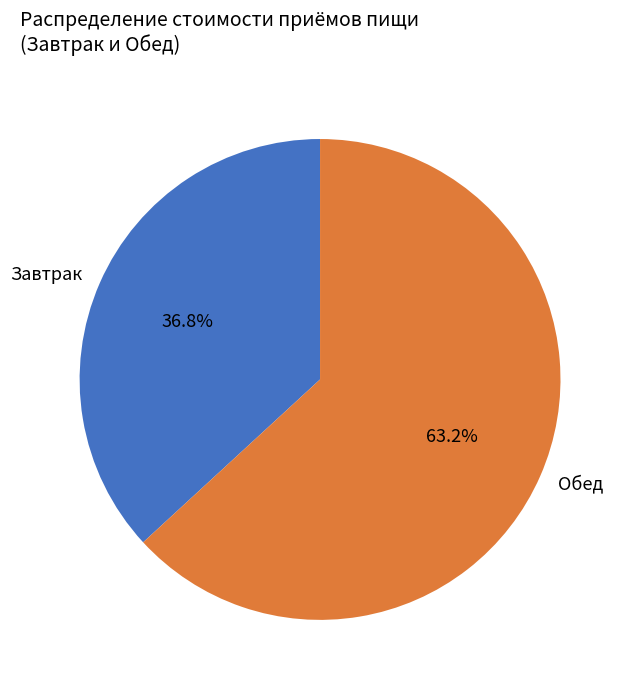

How many segments does this pie chart have?

2